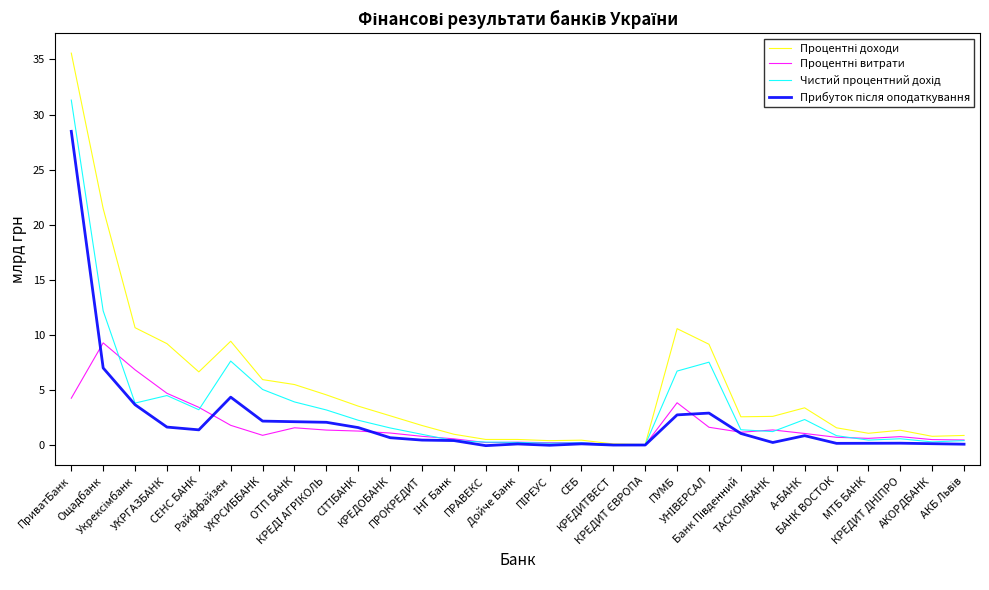

The value of Процентні витрати at АКОРДБАНК is 0.2. True or false?

False